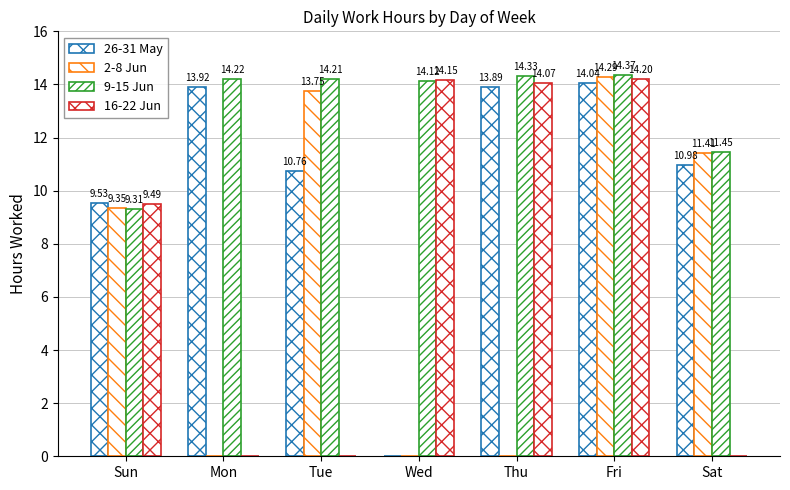

Does the chart contain stacked bars?

No